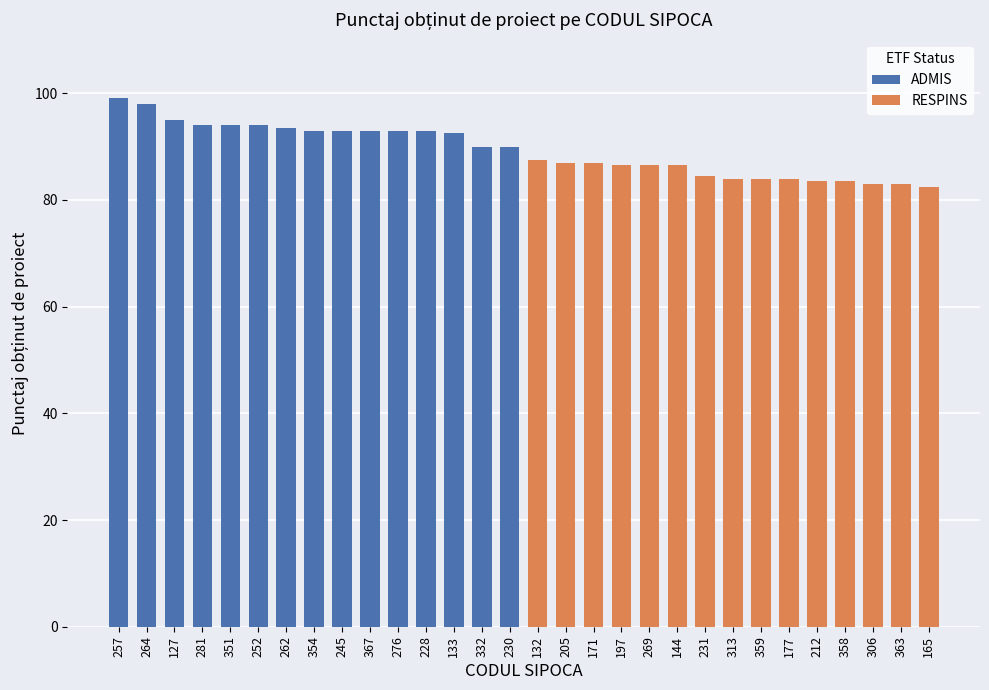

How many values in the RESPINS series exceed 84?

7